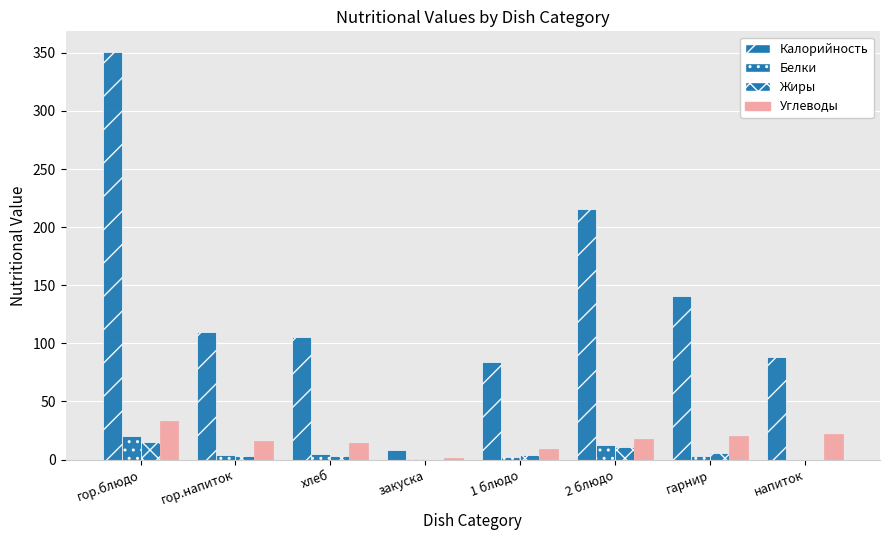

At which label is Жиры closest to 7?

гарнир